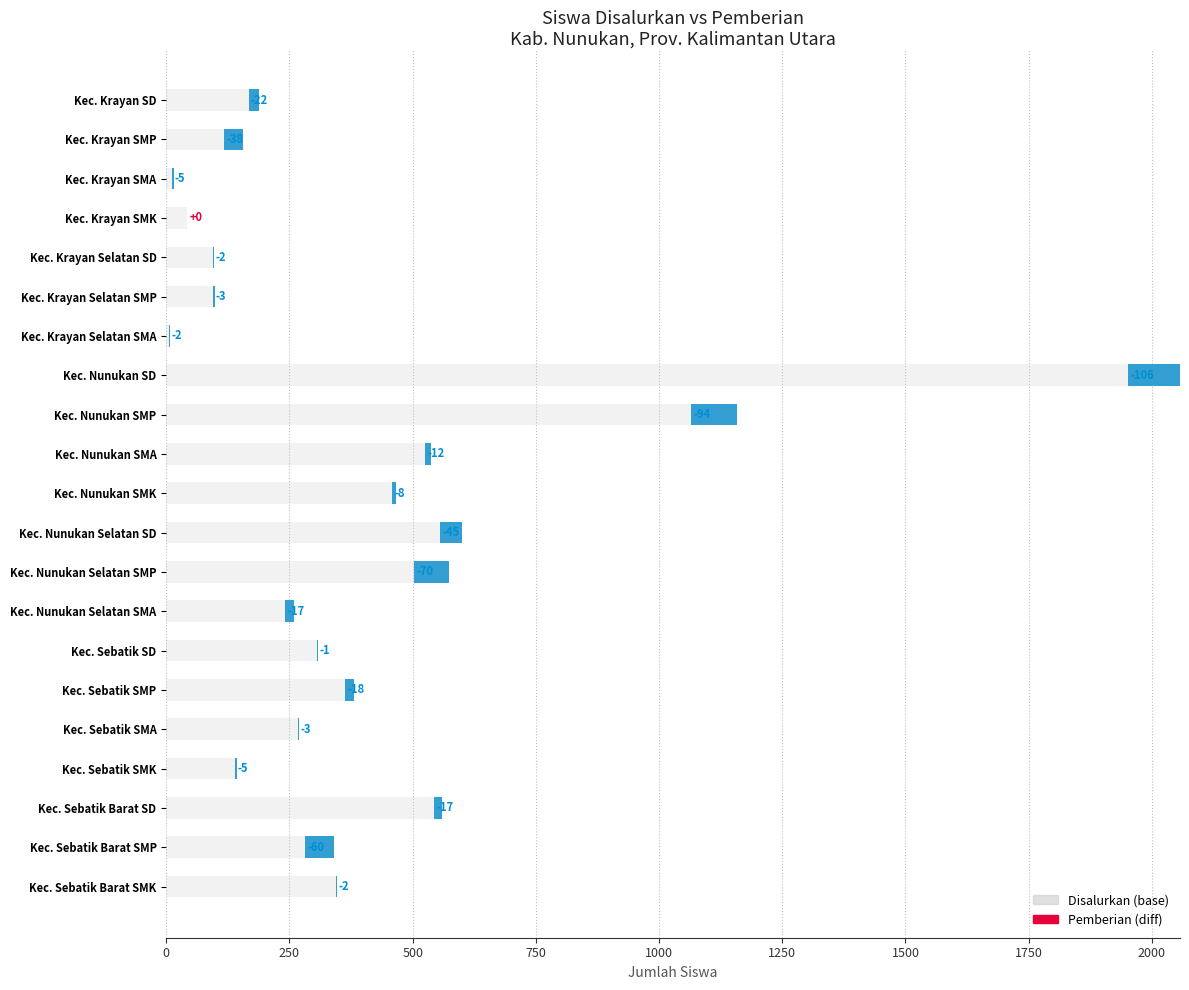

What is the sum of all Disalurkan values?

8609